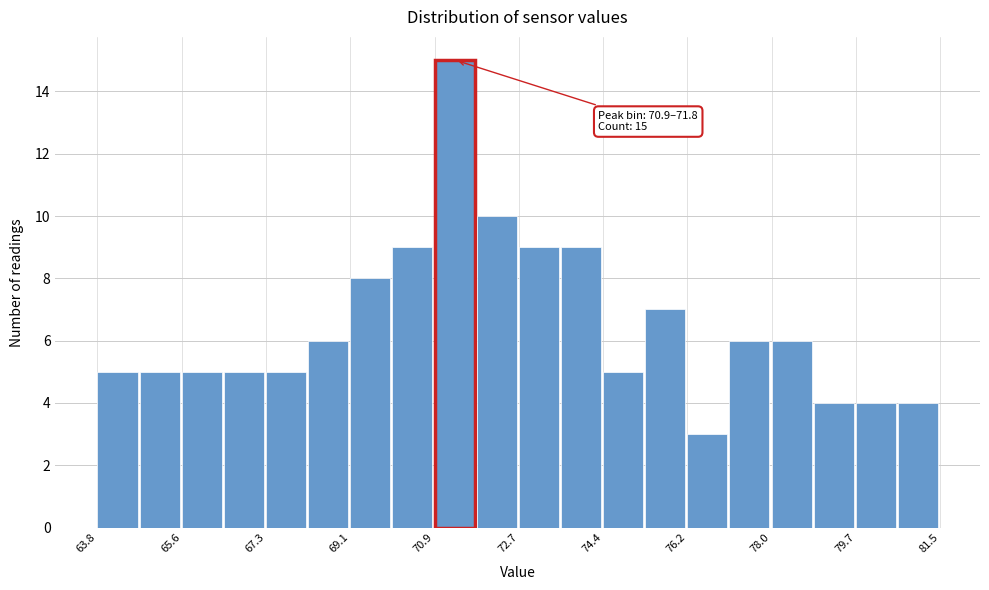

Over which range of the x-axis is the bar tallest?

70.8 to 71.8